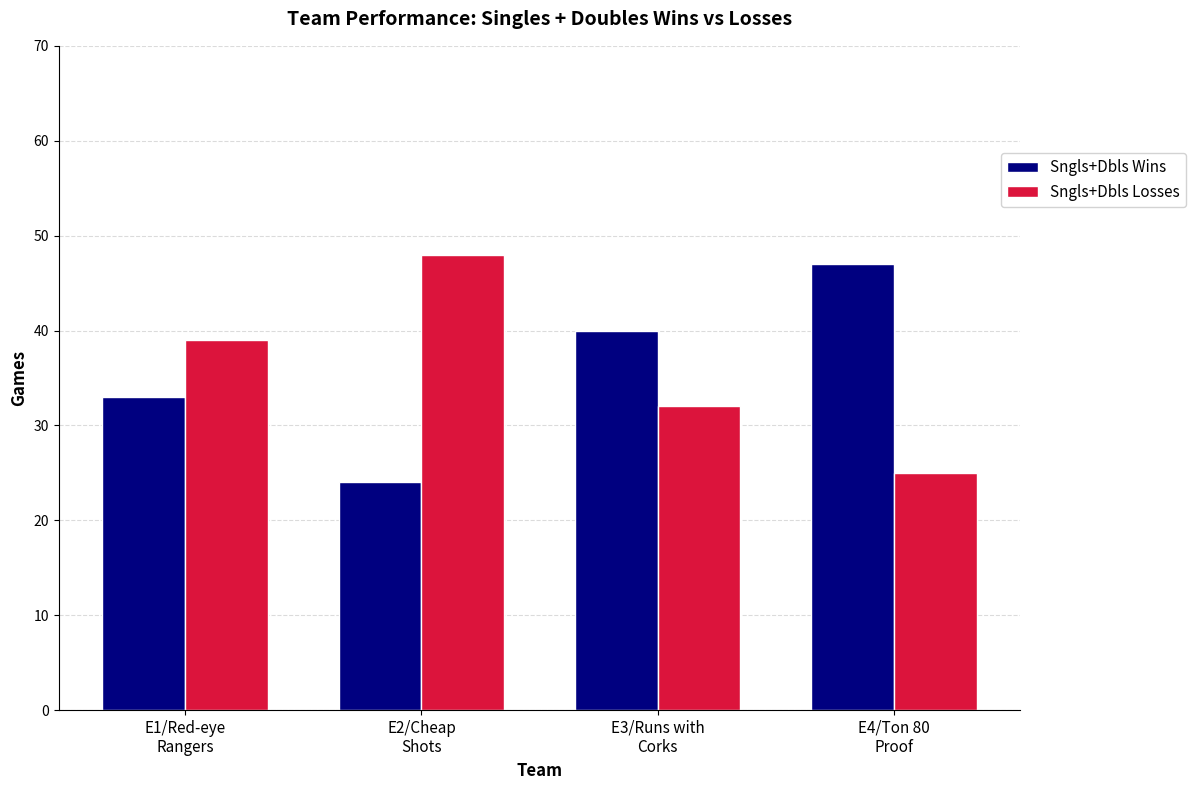

What is the average value of the Sngls+Dbls Wins series?

36